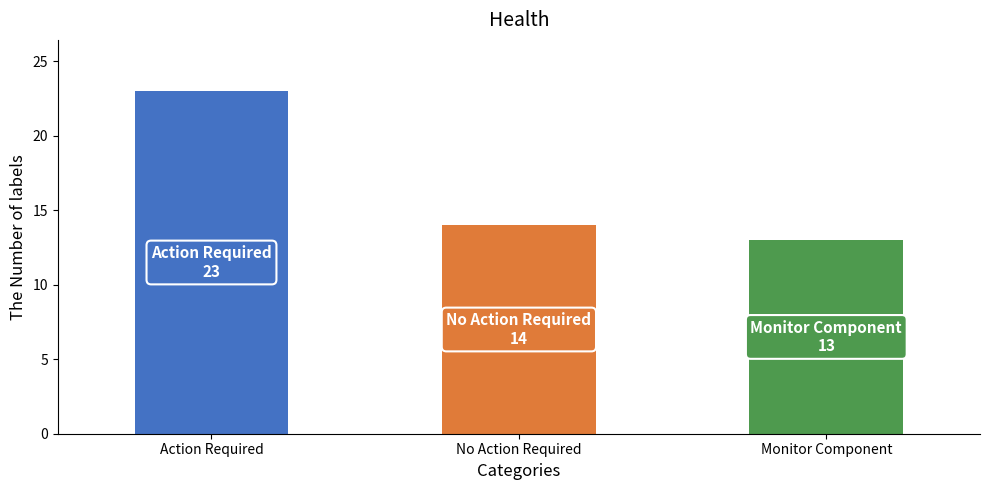

Does the chart contain any negative values?

No